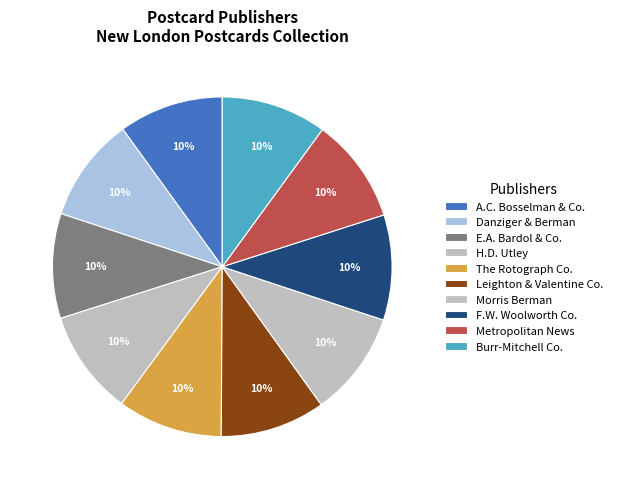

Count the number of slices in the pie.

10